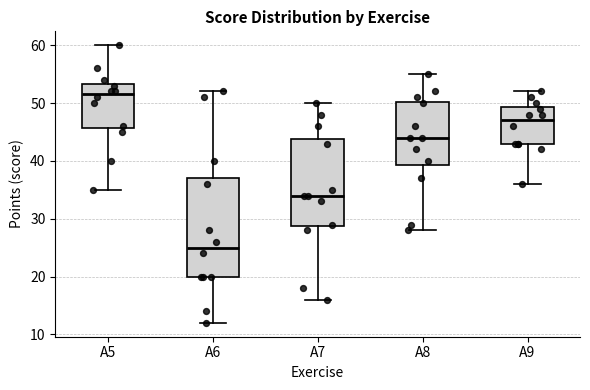

Which box is the tallest, from its lower edge to its upper edge?

A6